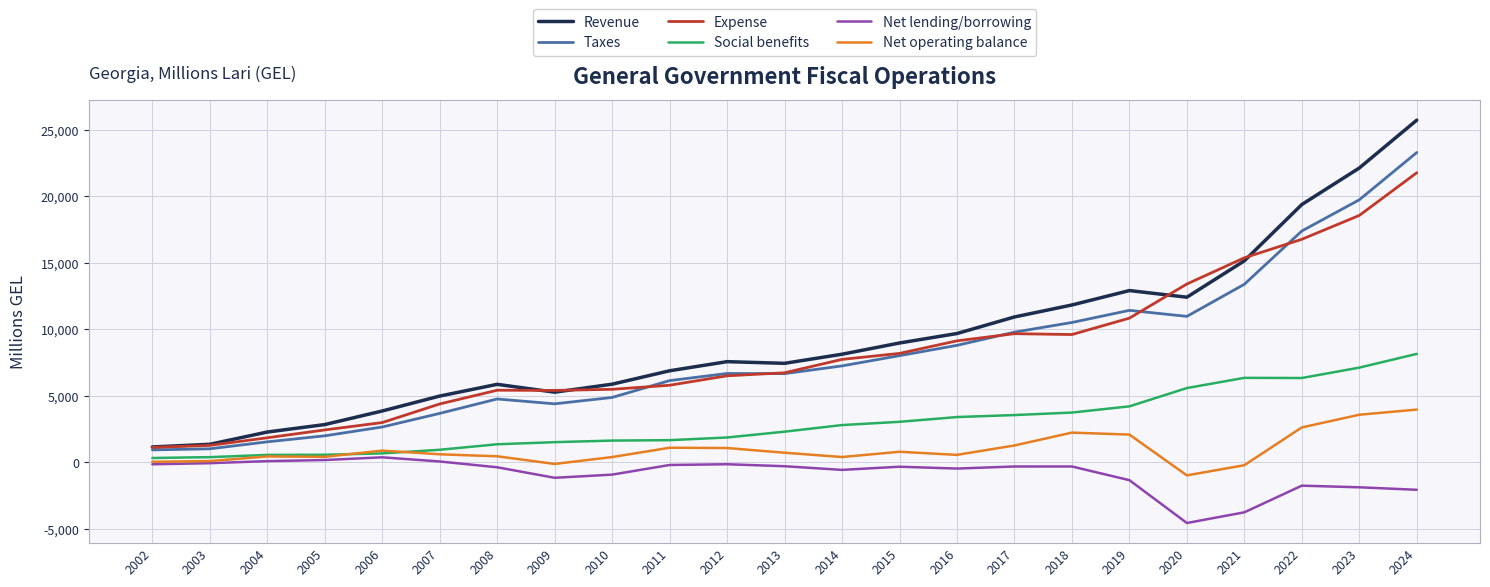

Does the chart have visible grid lines?

Yes